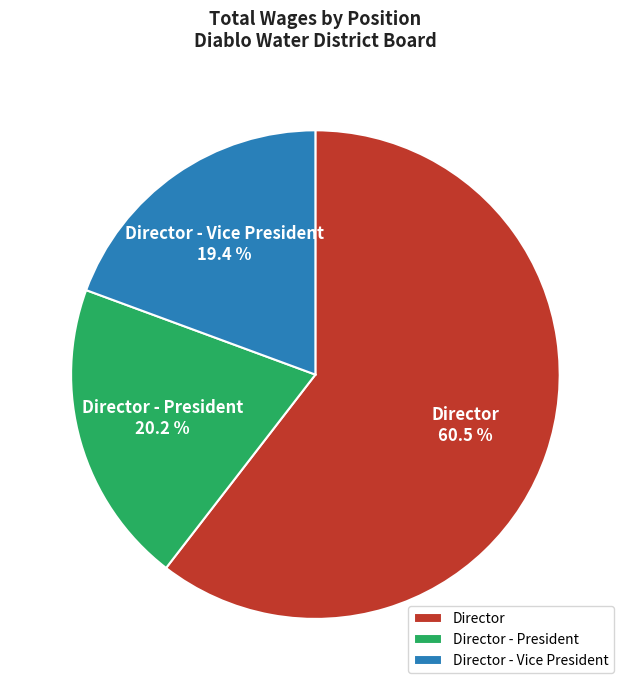

To the nearest percent, what is the average slice percentage?

33%